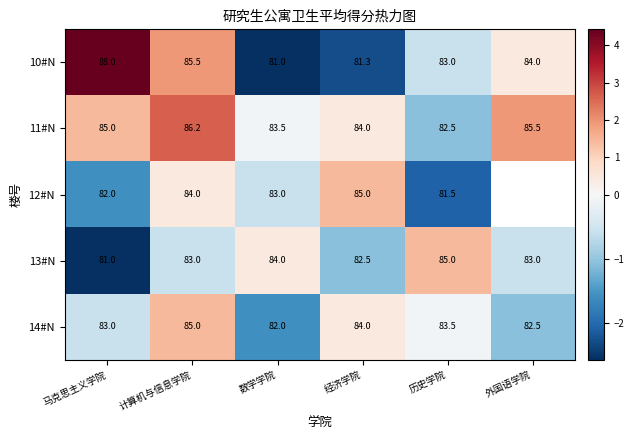

Which category has the lowest value in the 11#N series?

历史学院